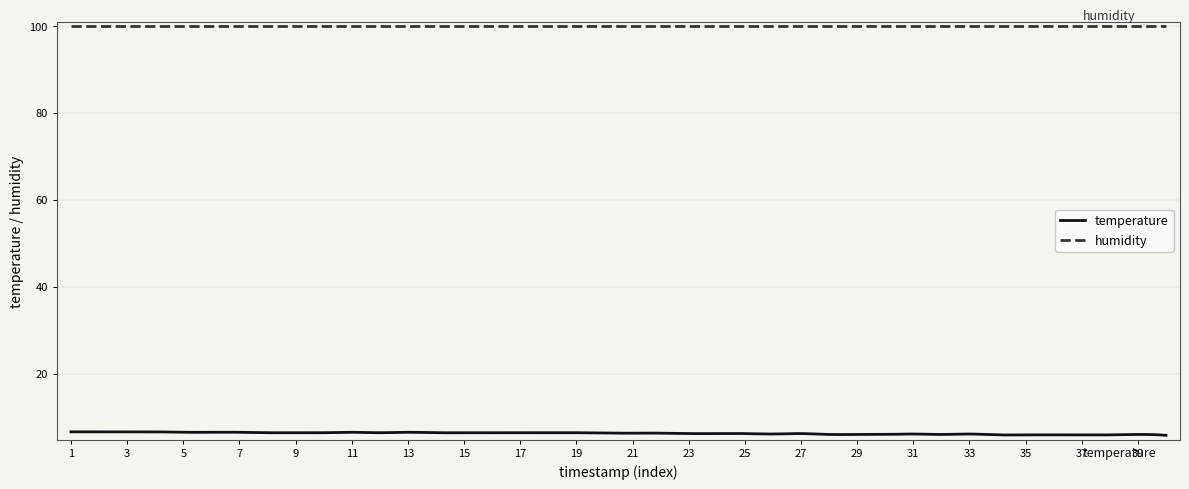

List the series in order of their overall mean, highest first.

humidity, temperature